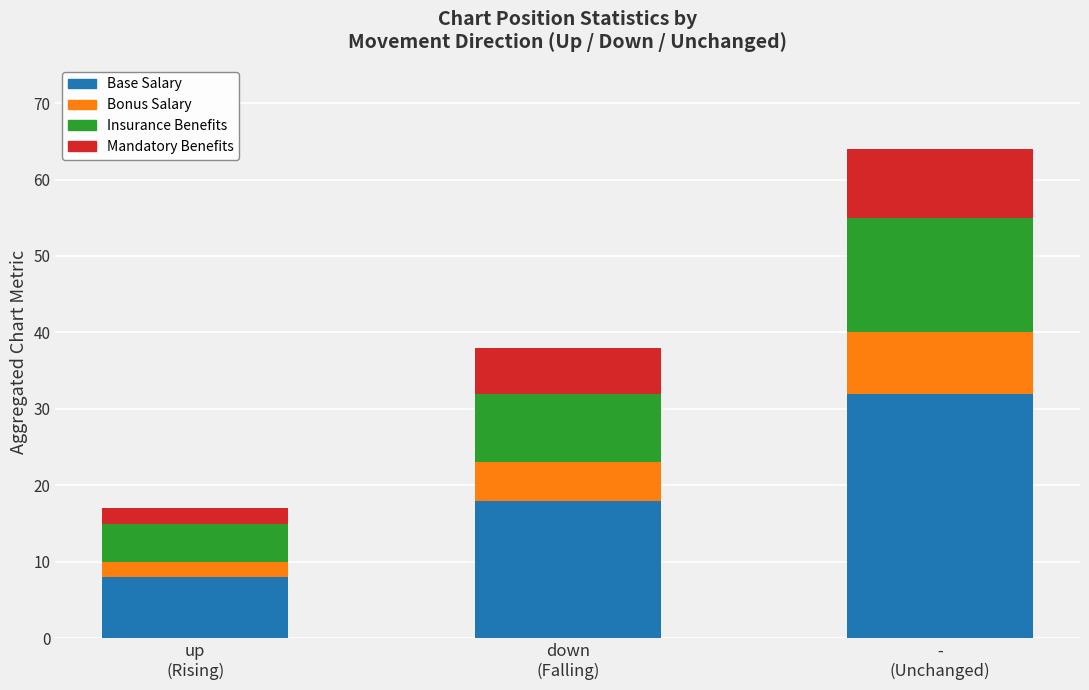

Reading right to left, what are the values for Base Salary?

32	18	8